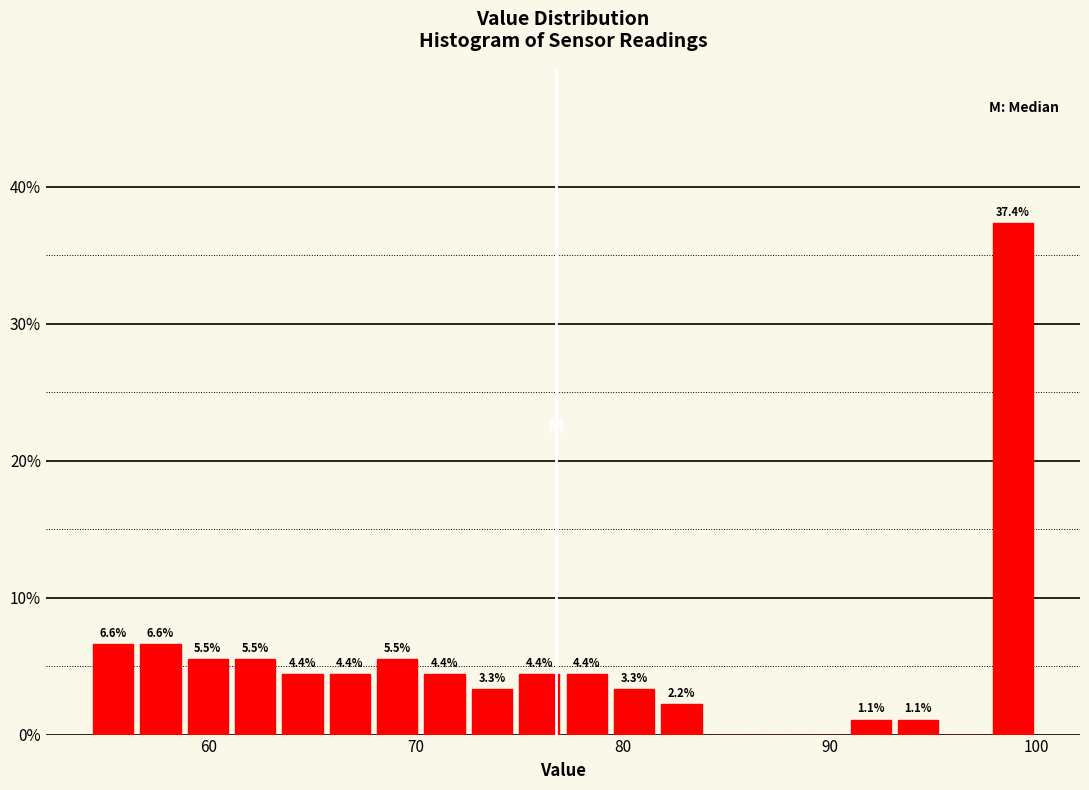

Read against the x-axis, roughly where is the centre of the tallest bar?

99